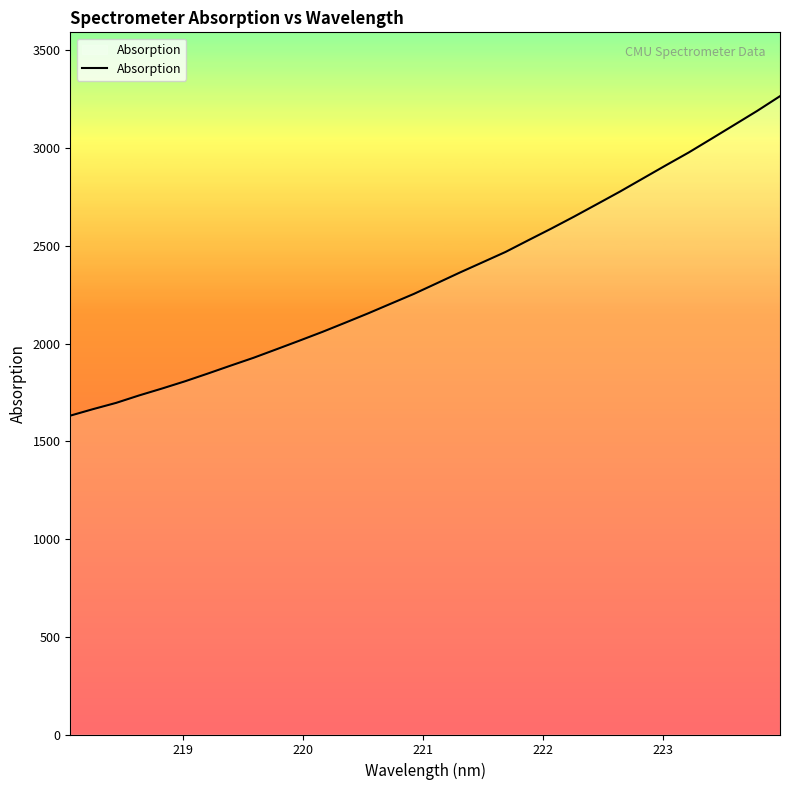

What is the difference between the maximum and minimum values?

1634.7